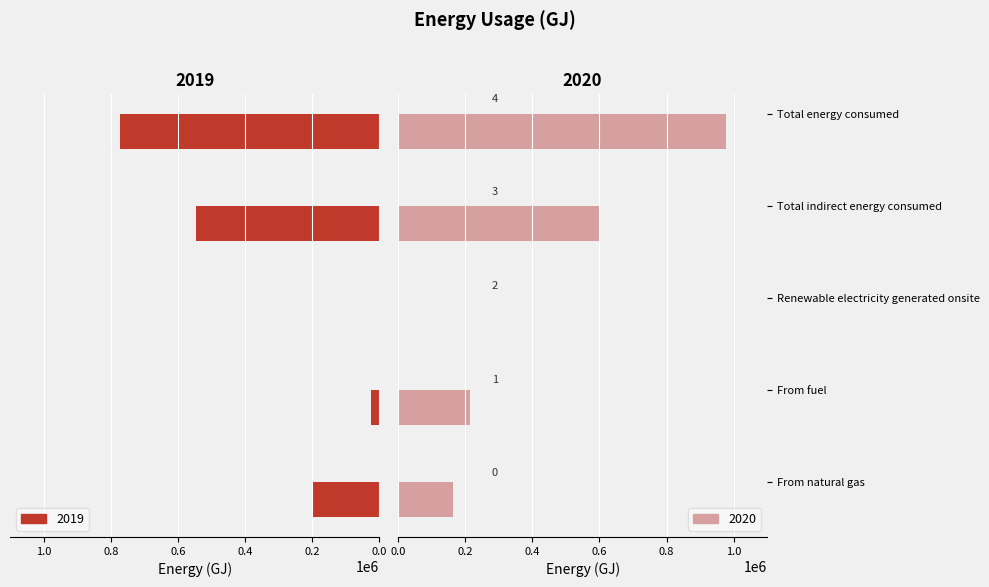

Which series has the widest spread of values?

2020